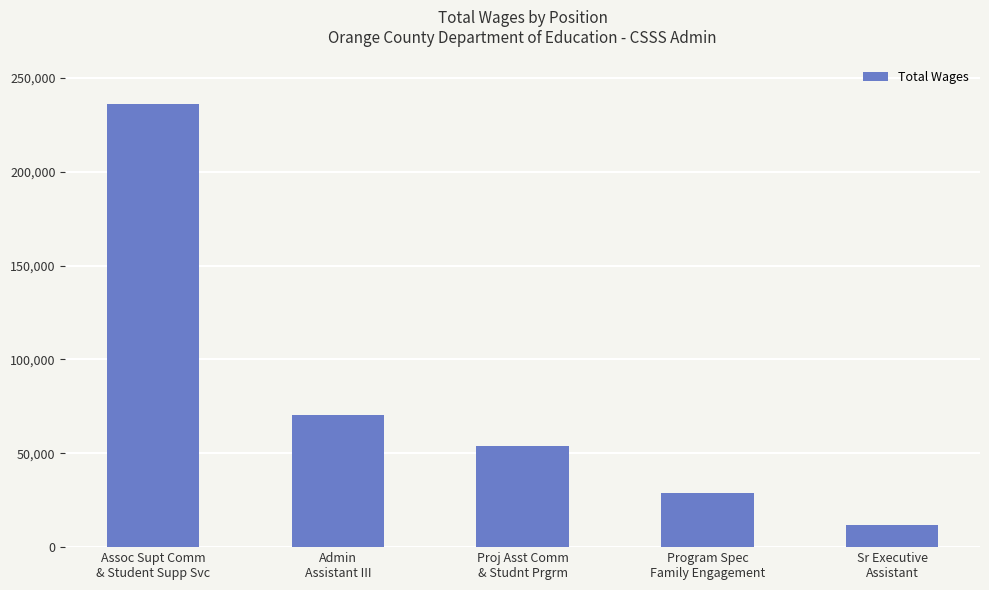

Between Proj Asst Comm
& Studnt Prgrm and Program Spec
Family Engagement, which is larger?

Proj Asst Comm
& Studnt Prgrm